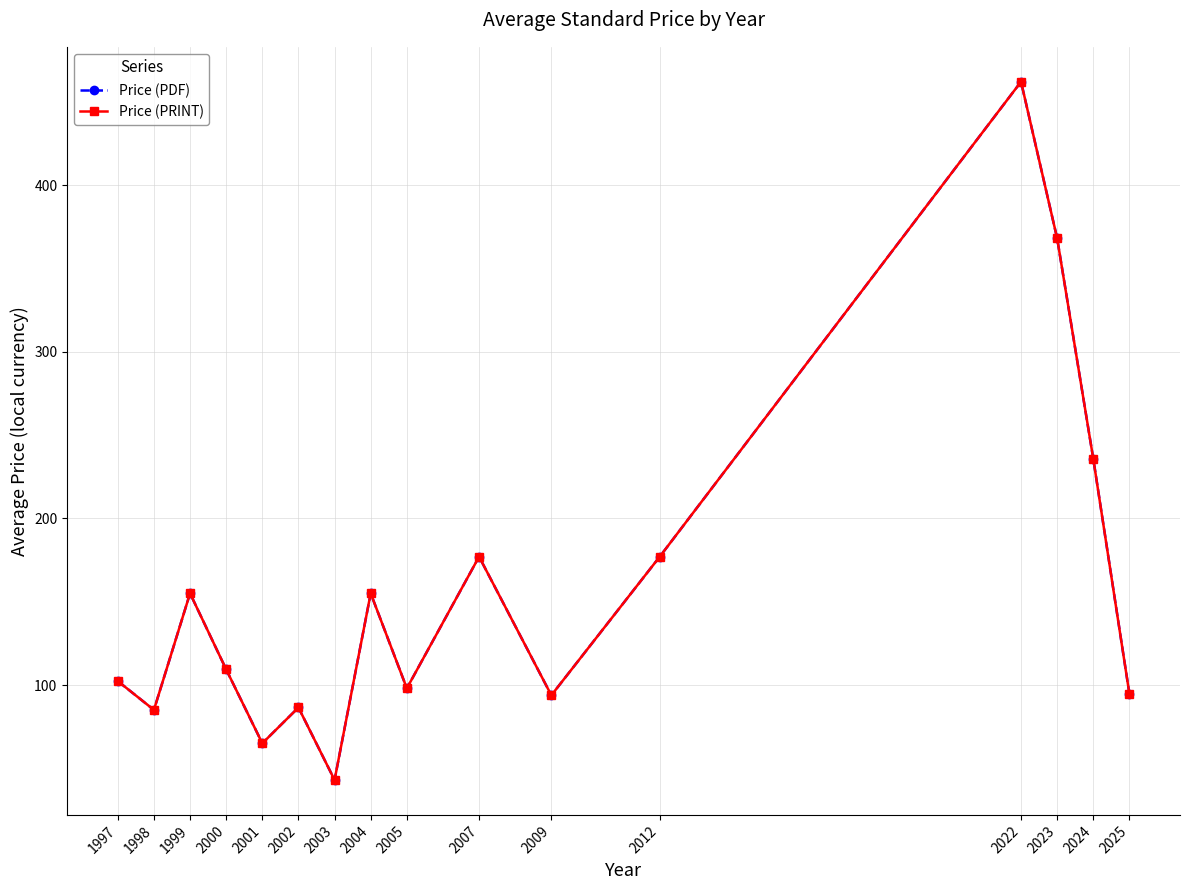

What is the value of the Price (PDF) point at the 15th from the left?

235.7